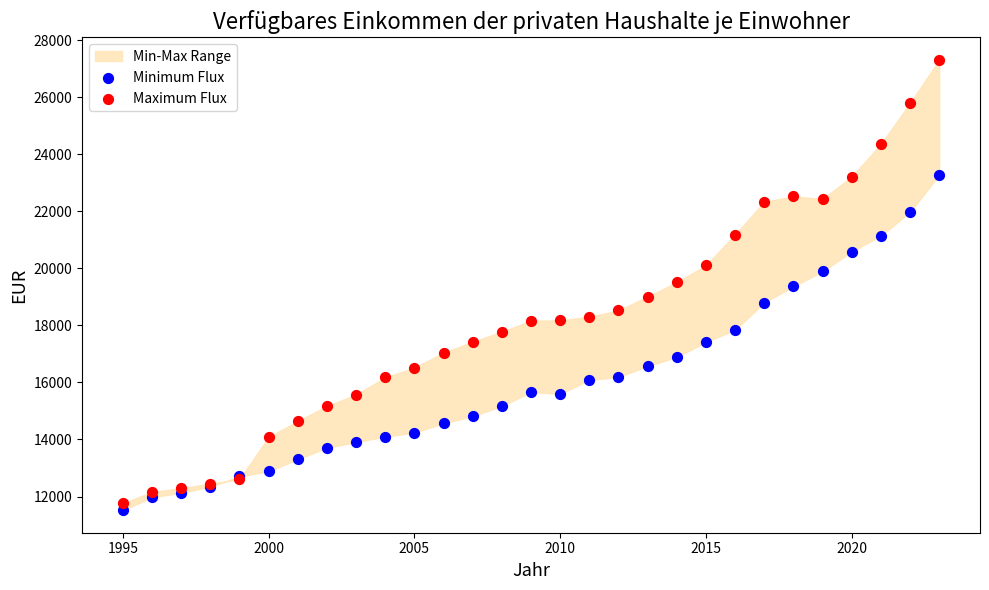

Which series reaches the maximum Y coordinate?

Maximum Flux